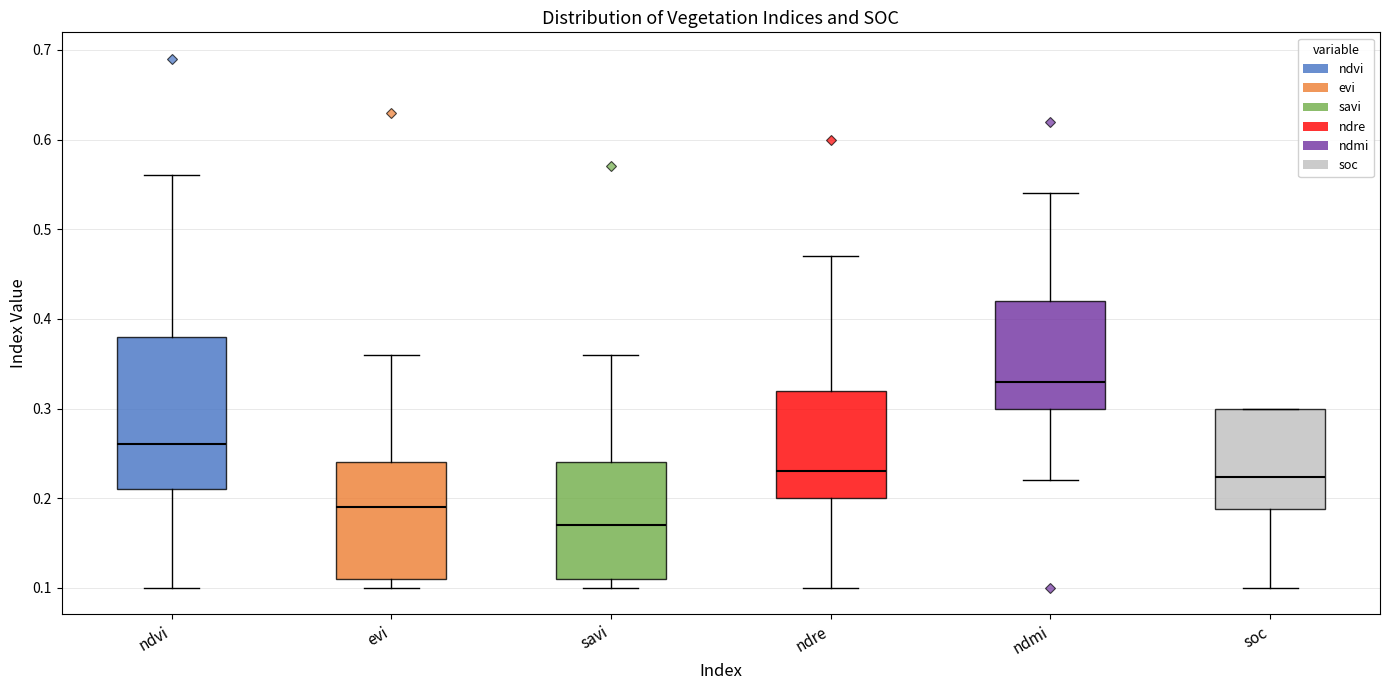

Reading left to right, read every box against the y-axis: the position of its median line, the range the box covers, and the ends of its whiskers. The values are not printed on the chart, so give them approximately, as read against the axis.

ndvi: median 0.26, box 0.21 to 0.38, whiskers 0.10 to 0.56
evi: median 0.19, box 0.11 to 0.24, whiskers 0.10 to 0.36
savi: median 0.17, box 0.11 to 0.24, whiskers 0.10 to 0.36
ndre: median 0.23, box 0.20 to 0.32, whiskers 0.10 to 0.47
ndmi: median 0.33, box 0.30 to 0.42, whiskers 0.22 to 0.54
soc: median 0.22, box 0.19 to 0.30, whiskers 0.10 to 0.30